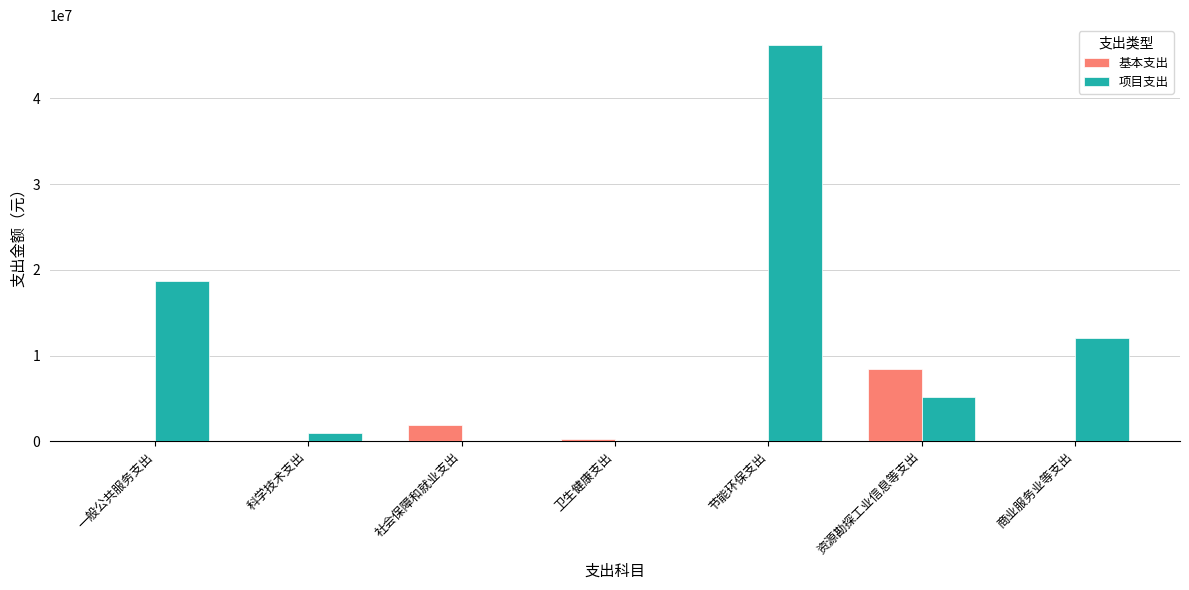

The 基本支出 series shows 2672994.9 at 一般公共服务支出. True or false?

False